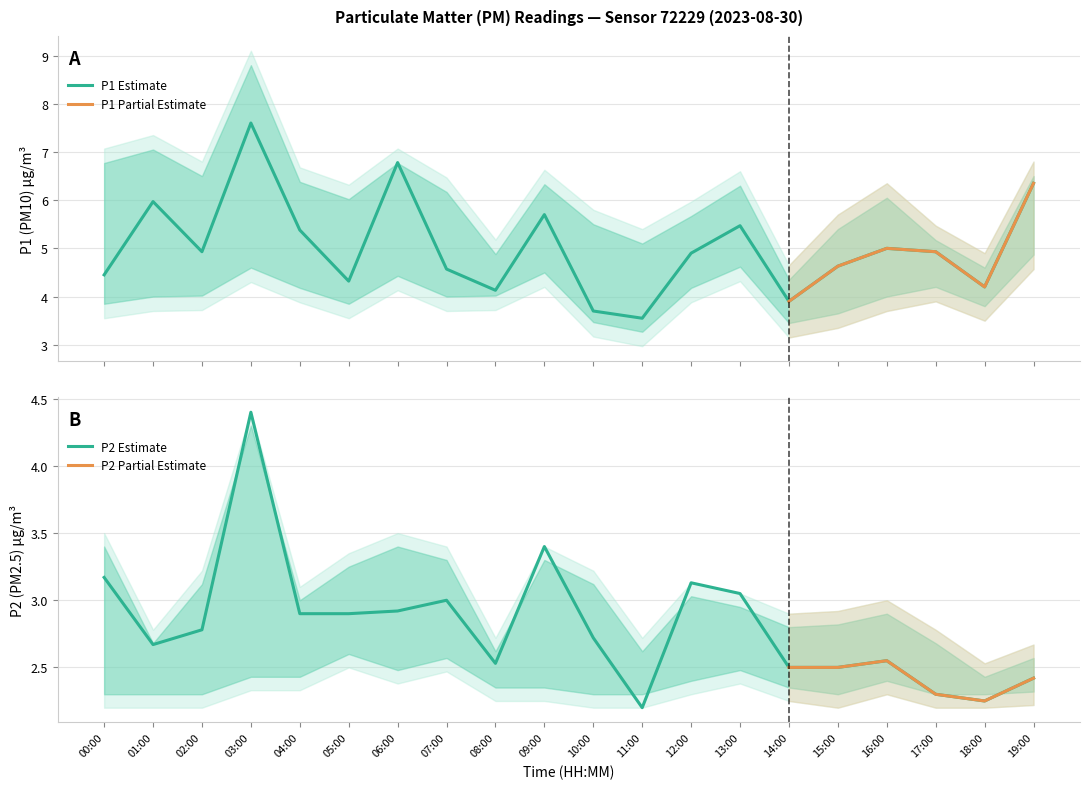

At 01:00, list the series in order from largest to smallest.

P1_upper, P1, P1_lower, P2_upper, P2, P2_lower